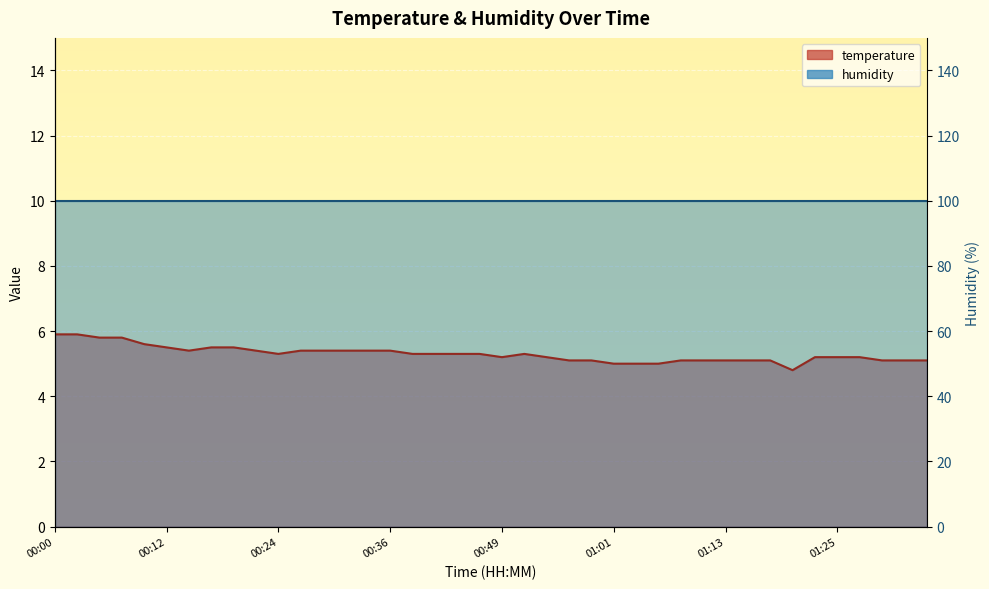

What is the difference between the maximum and second lowest values?

0.9